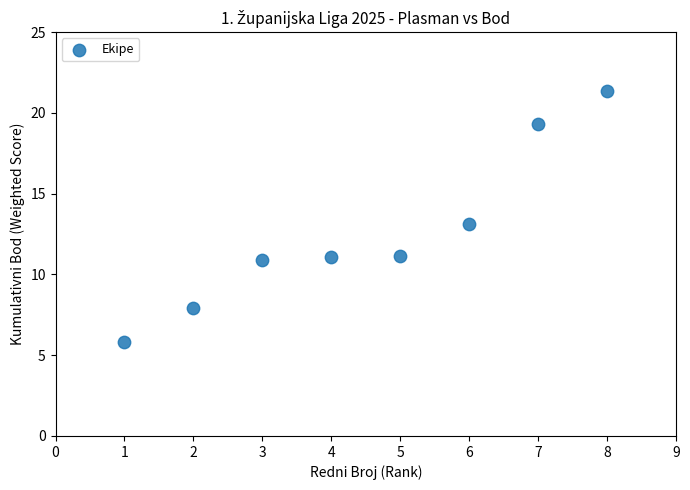

What is the range of X values (max minus min)?

7.0